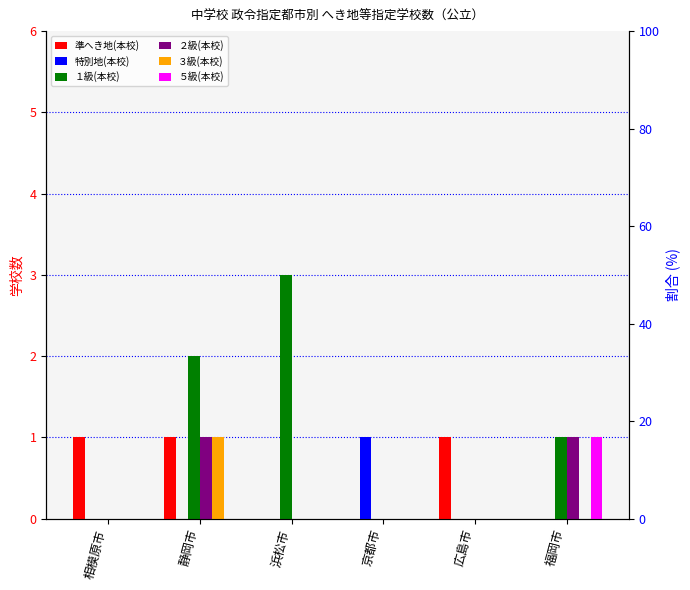

Rank the categories by 特別地(本校) value from lowest to highest.

相模原市, 静岡市, 浜松市, 広島市, 福岡市, 京都市